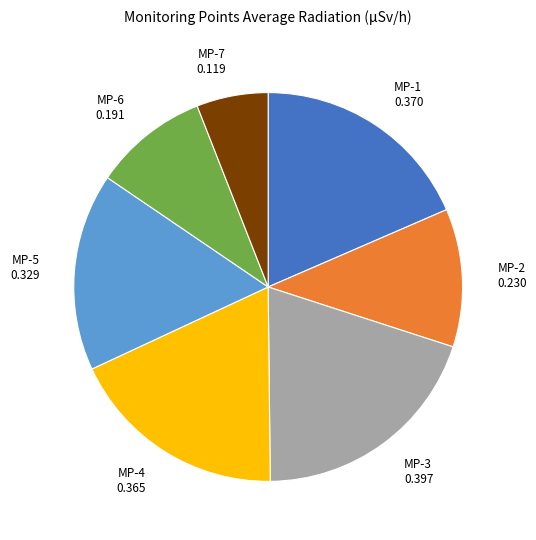

Do MP-1 and MP-3 together represent more than half of the pie?

No